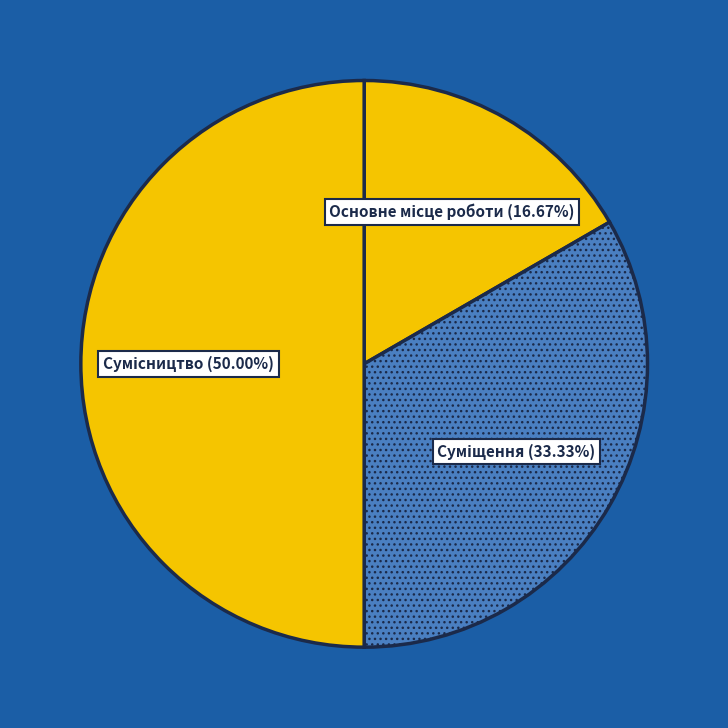

How many slices are in this pie chart?

3